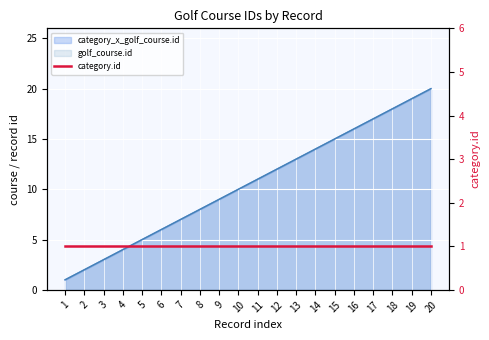

Is the value of category_x_golf_course.id at 20 greater than the value of golf_course.id at 13?

Yes